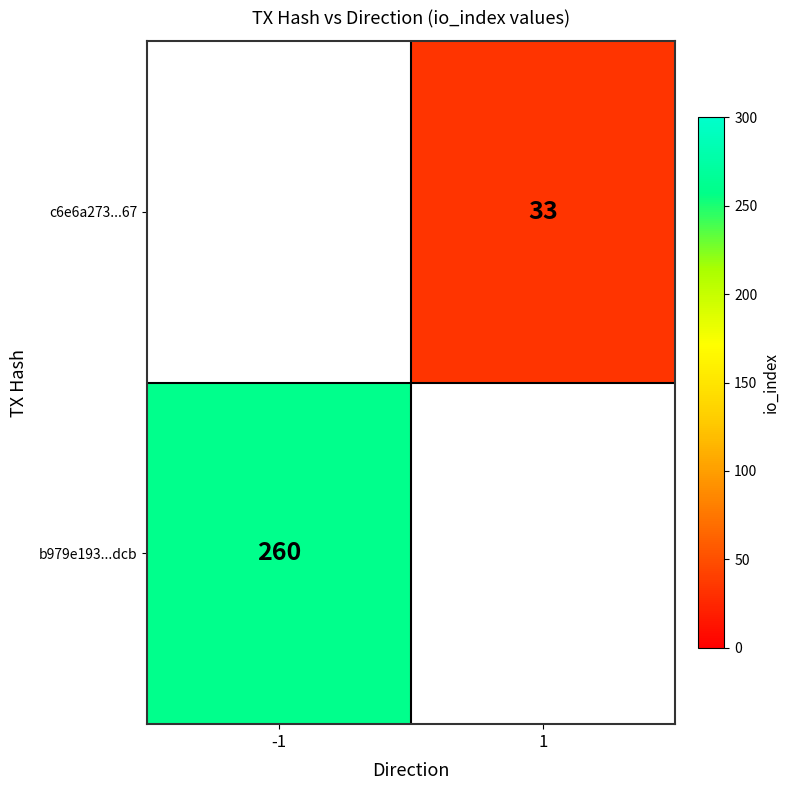

How many series are shown in this chart?

2